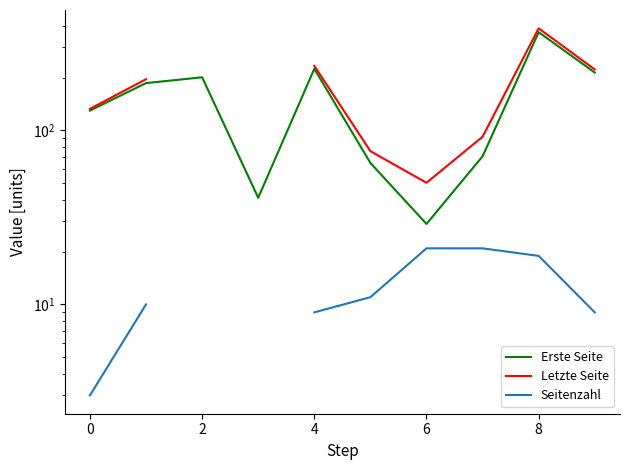

At which category is the sum across all series the highest?

8